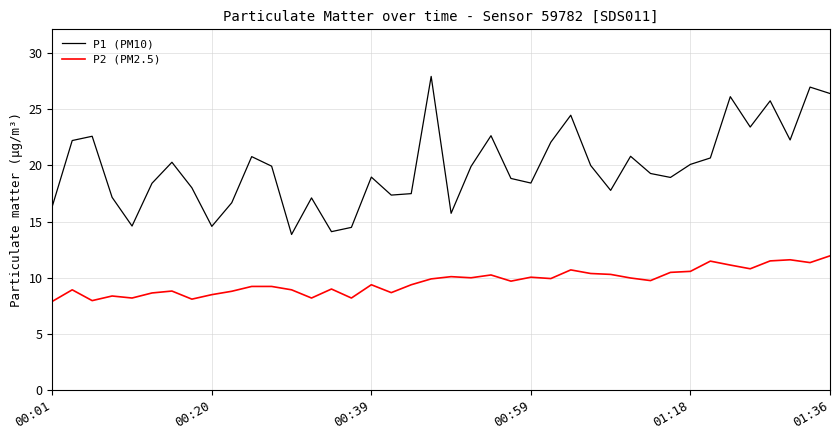

Which series has the largest total across all categories?

P1 (PM10)